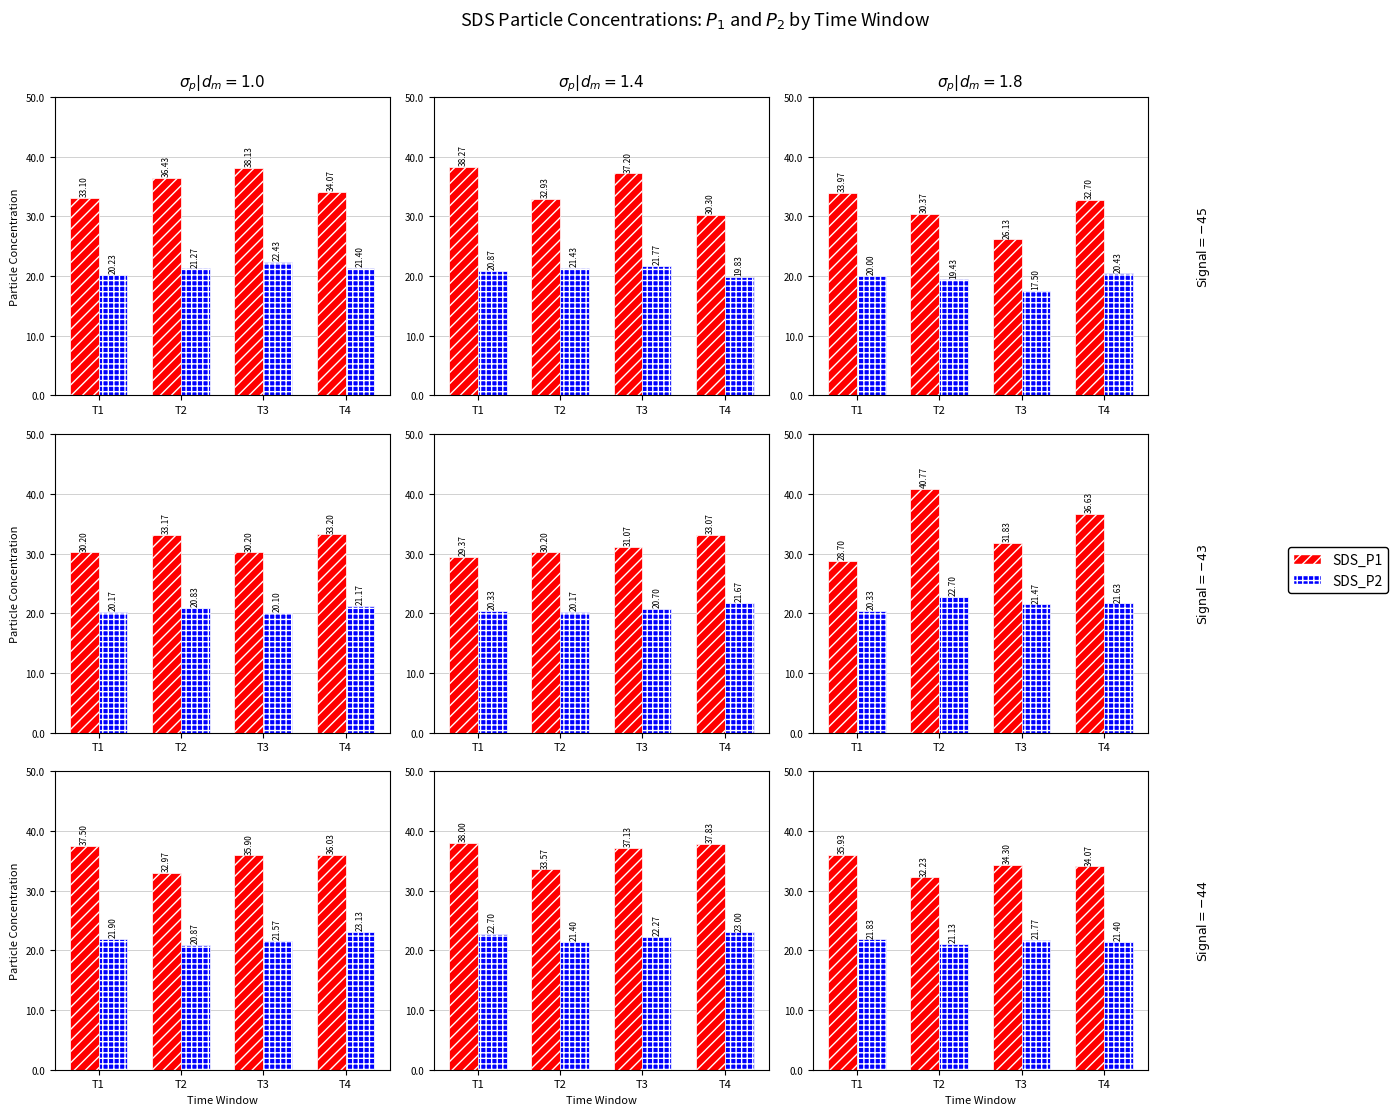

Does the chart contain any negative values?

No